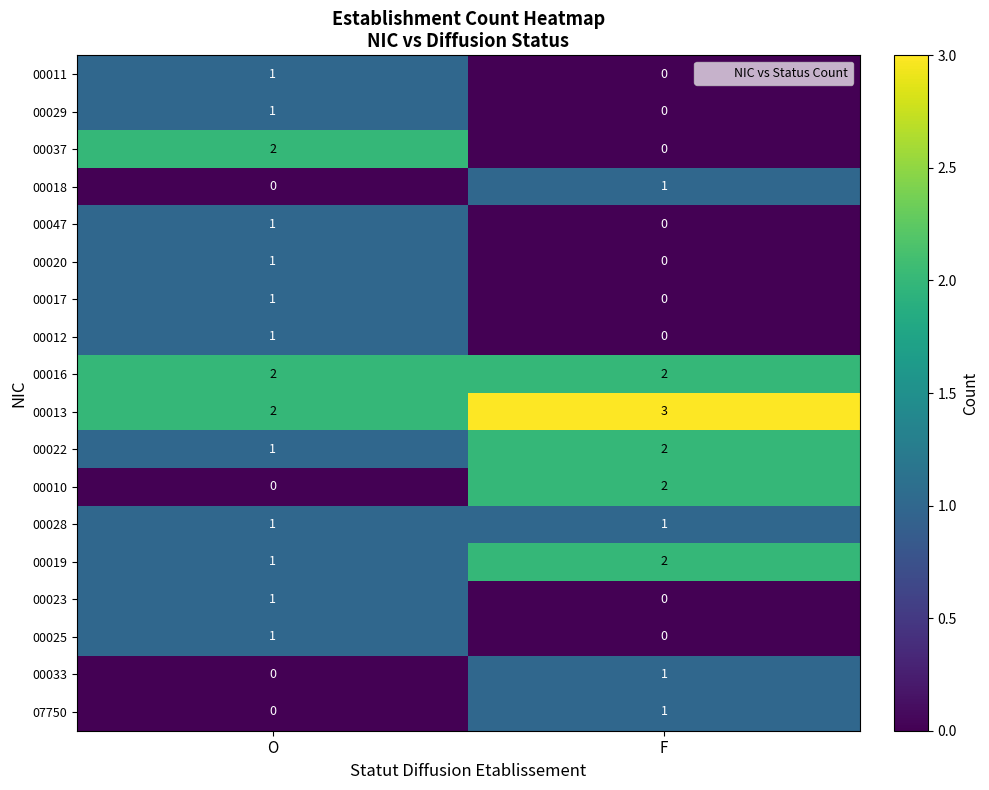

Count the number of data series in this chart.

18